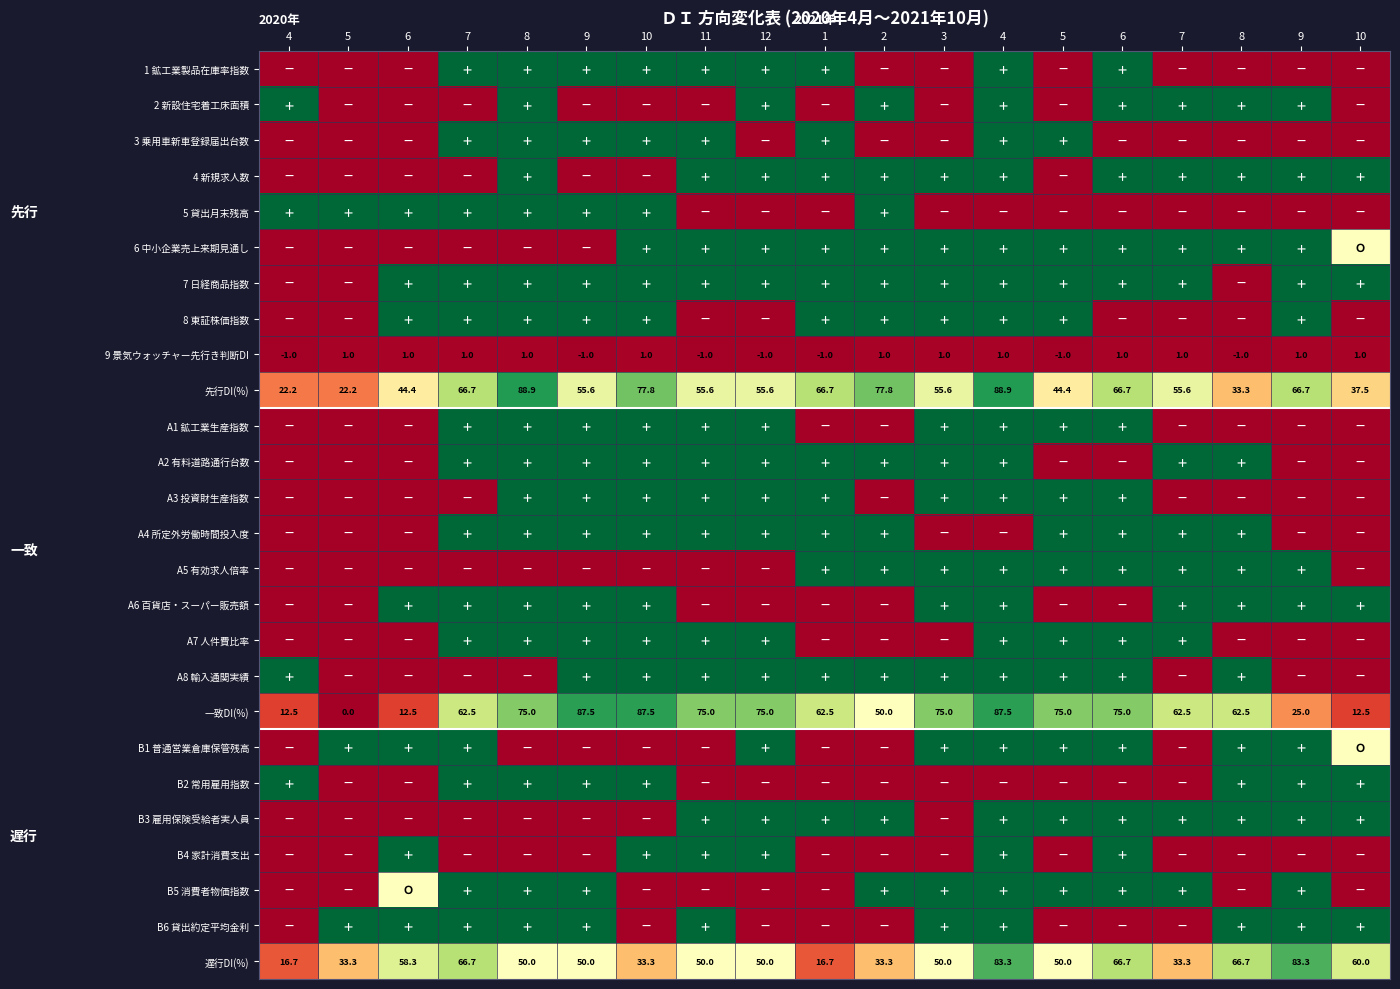

Which label corresponds to the smallest value in the chart?

4